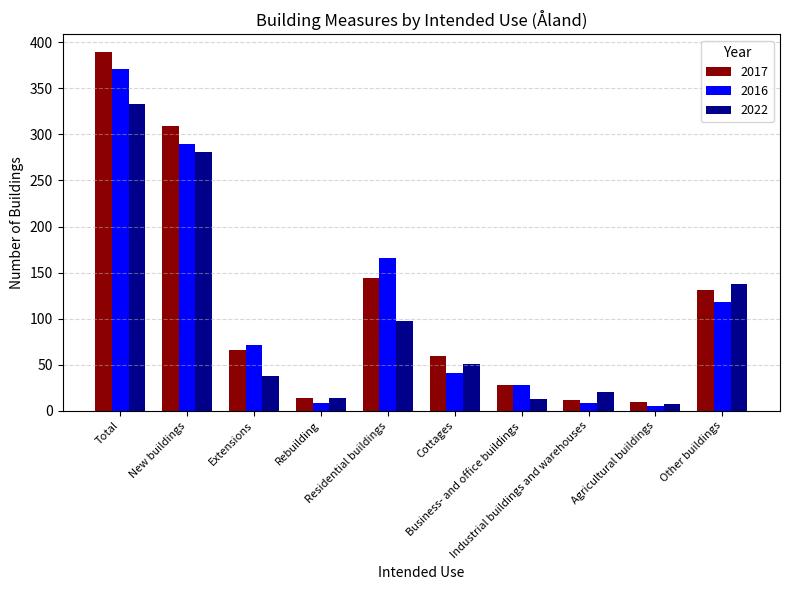

Rank the series by their maximum value, from lowest to highest.

2022, 2016, 2017